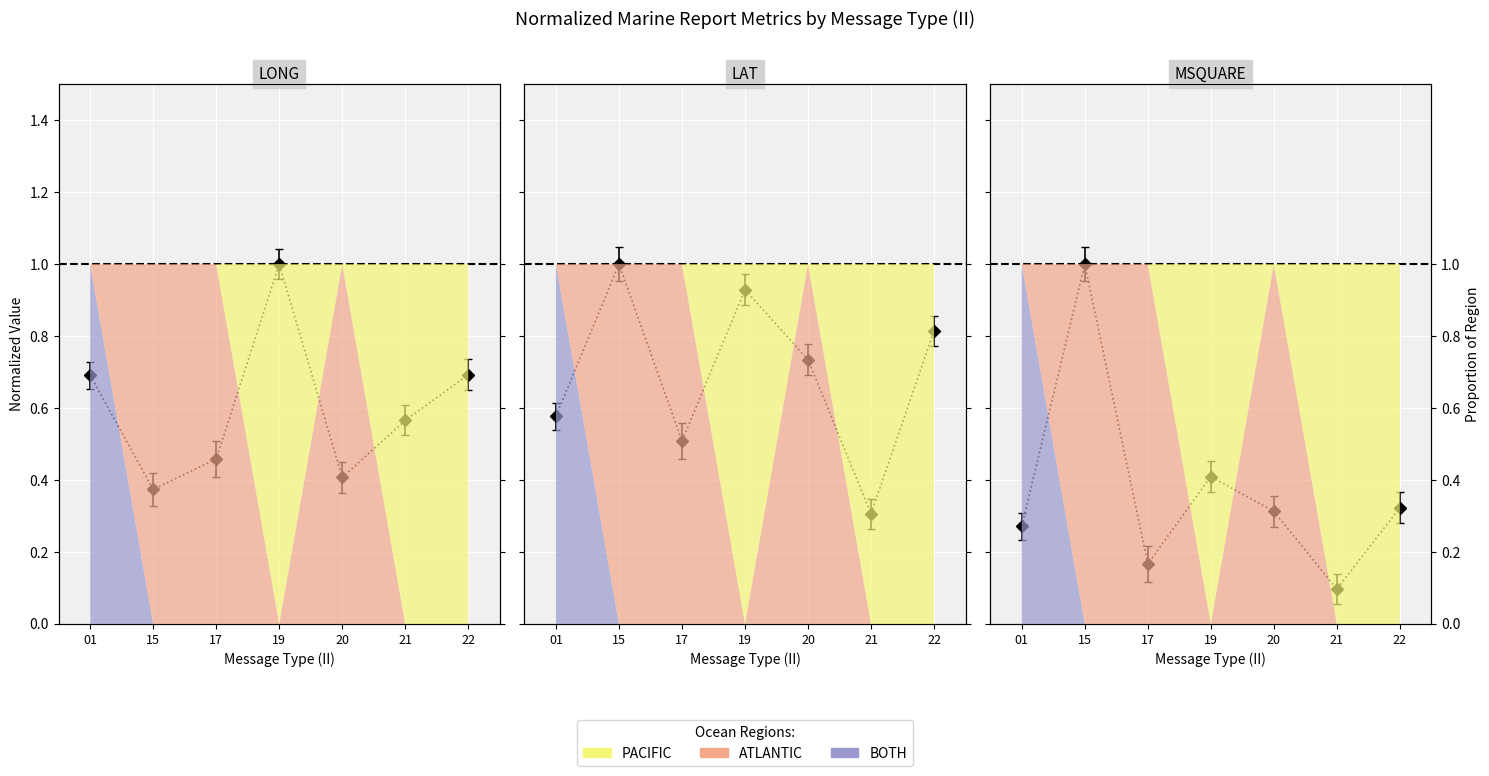

Is it true that LONG equals 0.1 at 20?

False